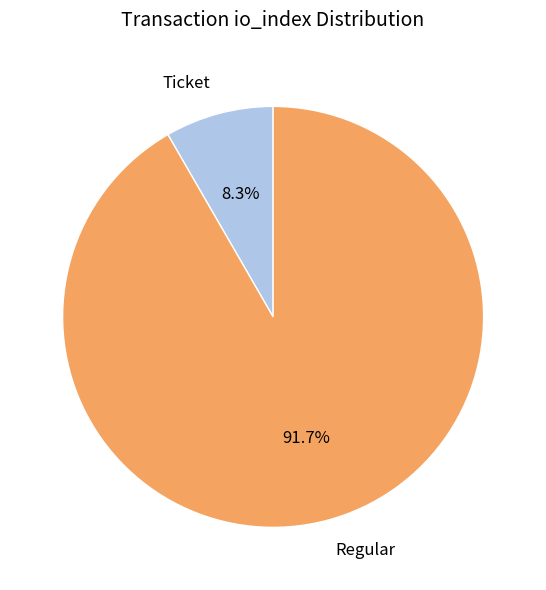

What percentage do Ticket and Regular together represent?

100.0%